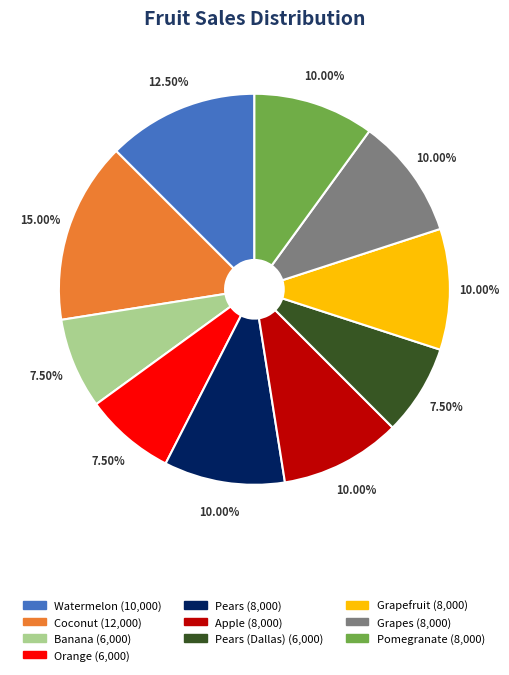

Is there a majority slice in this chart?

No